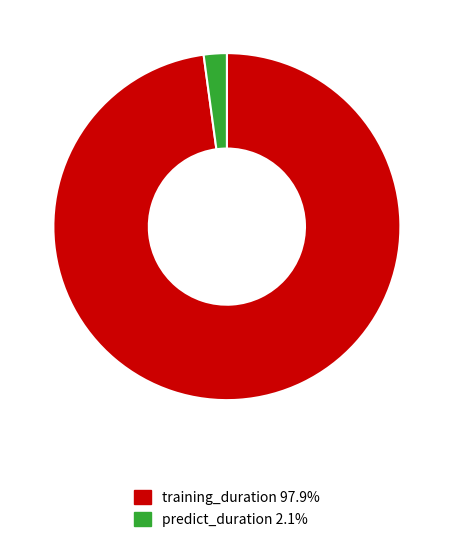

True or false: training_duration accounts for 98% of the total.

True